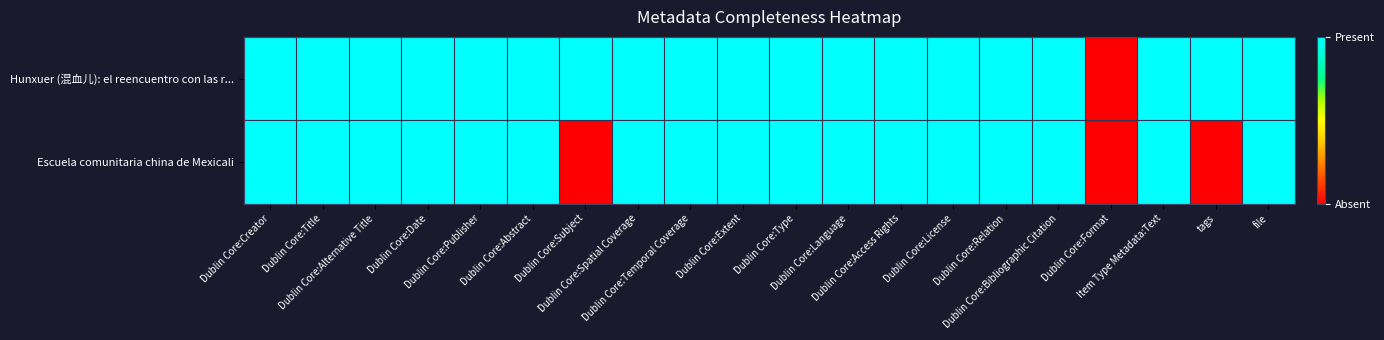

Rank the series by their average value, from highest to lowest.

Hunxuer (混血儿): el reencuentro con las r..., Escuela comunitaria china de Mexicali